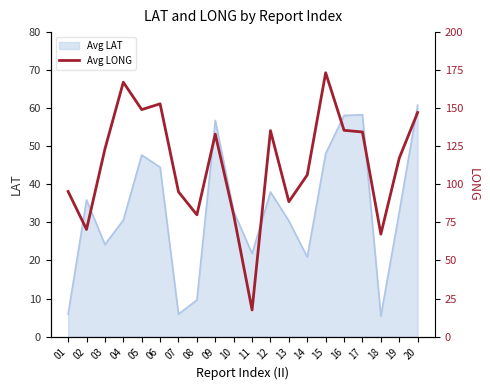

How many lines are shown in the chart?

1